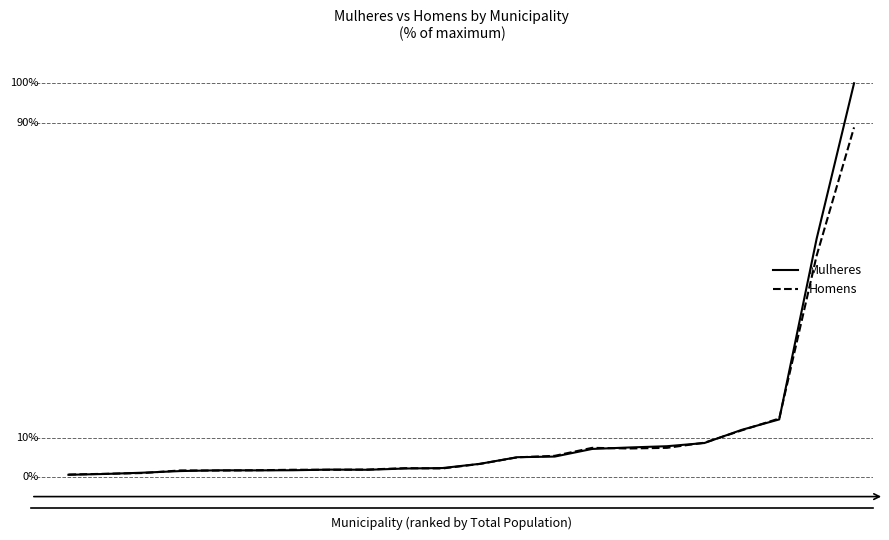

Does the chart have visible grid lines?

No